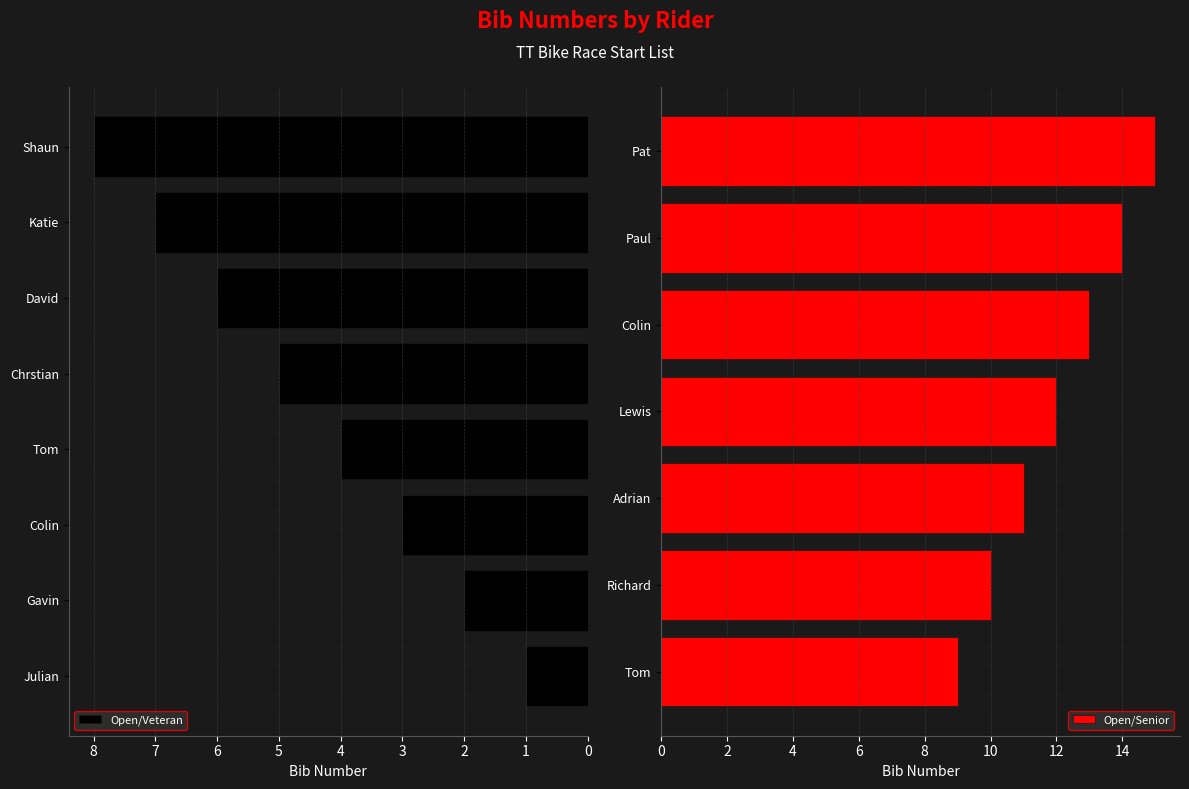

The chart shows a value of 18 at Colin. True or false?

False